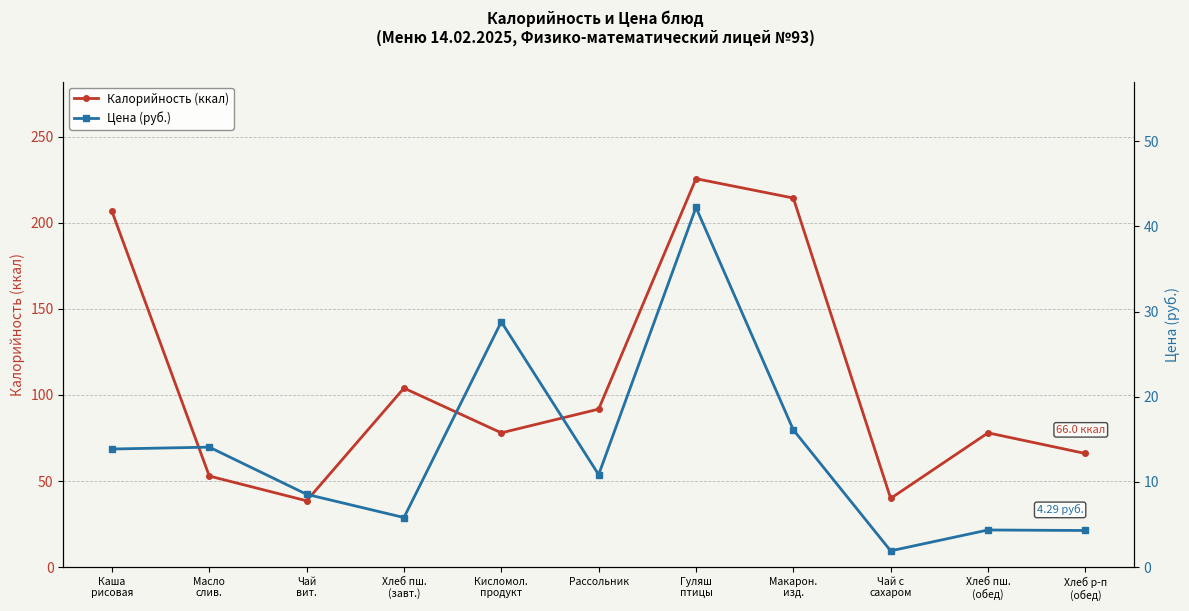

How many data points in Калорийность (ккал) are above 78?

5